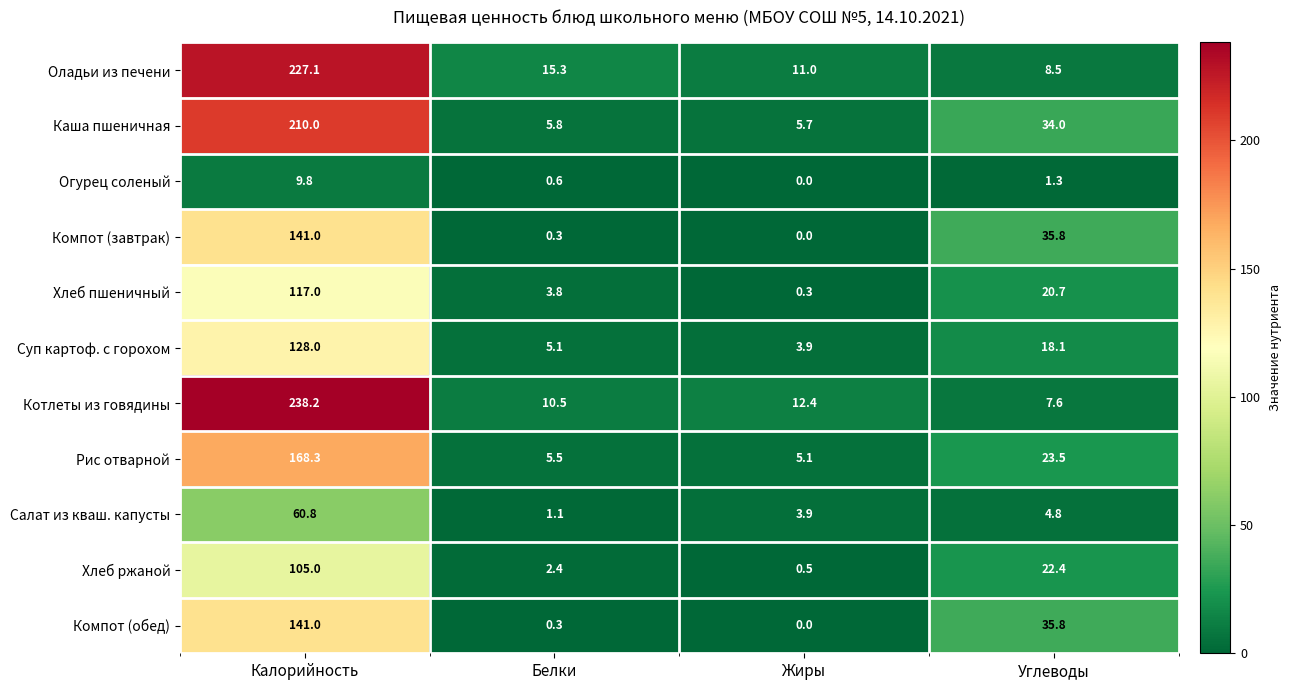

Which category has the lowest value across all series?

Жиры